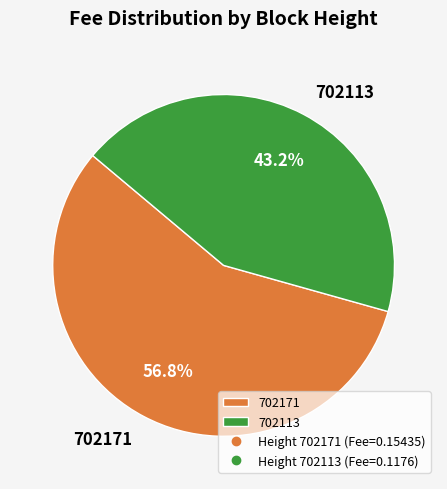

Which slice is the smallest?

702113